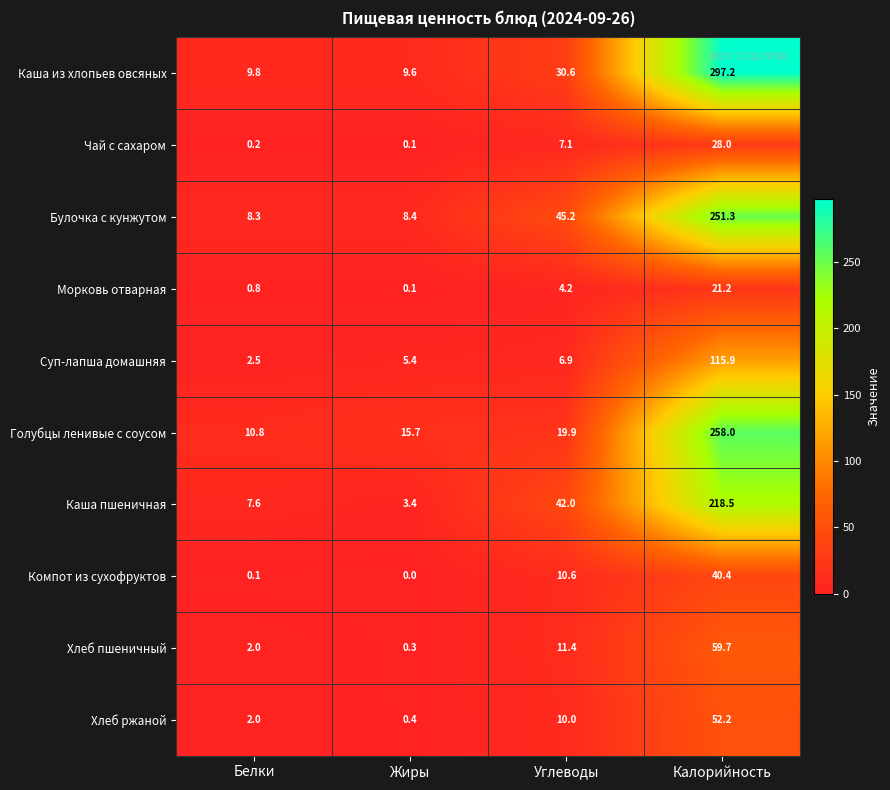

At Калорийность, list the series in order from smallest to largest.

Морковь отварная, Чай с сахаром, Компот из сухофруктов, Хлеб ржаной, Хлеб пшеничный, Суп-лапша домашняя, Каша пшеничная, Булочка с кунжутом, Голубцы ленивые с соусом, Каша из хлопьев овсяных